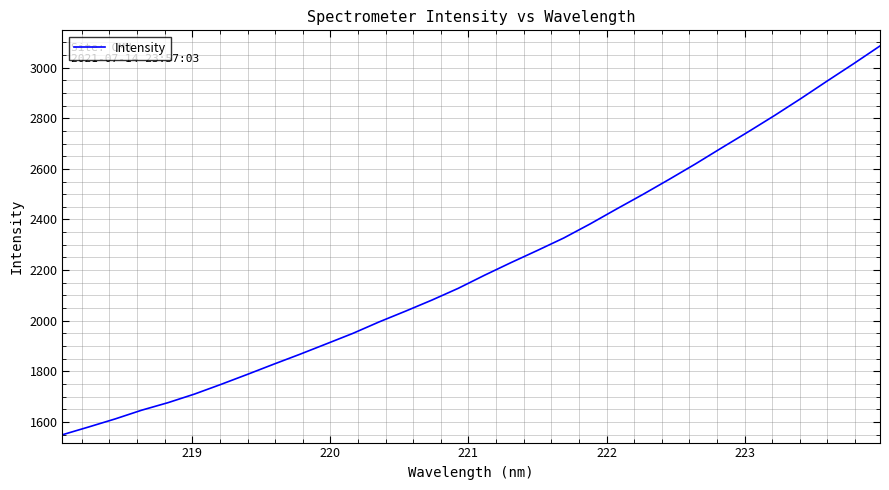

What is the smallest value displayed?

1549.2